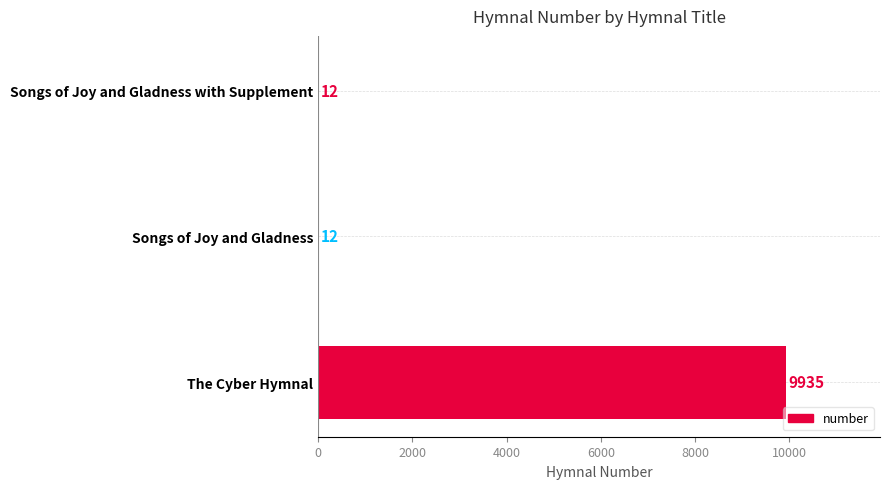

What value does the data have at Songs of Joy and Gladness with Supplement?

12